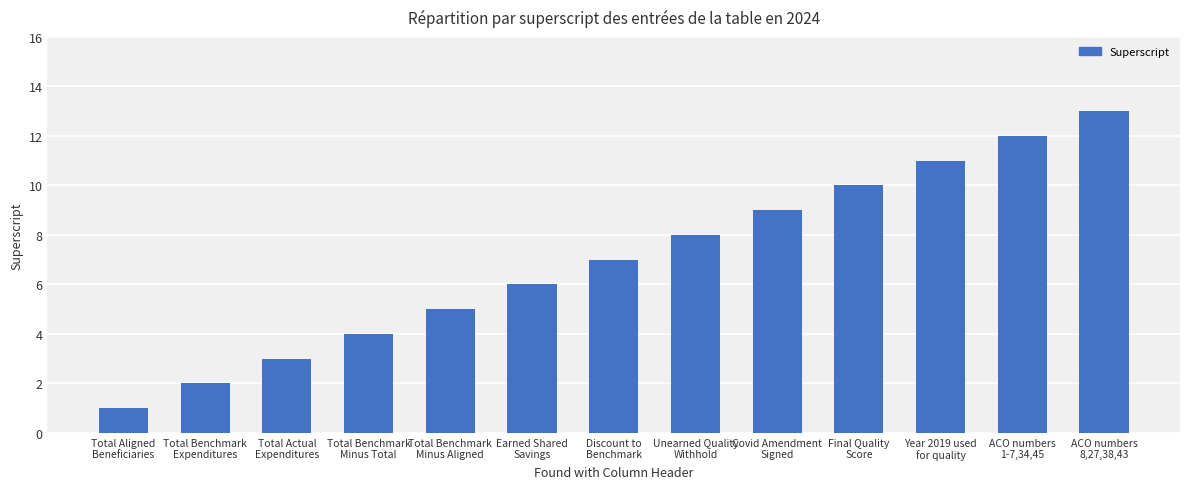

What is the ratio of the value at Year 2019 used
for quality to the value at Total Aligned
Beneficiaries?

11.0